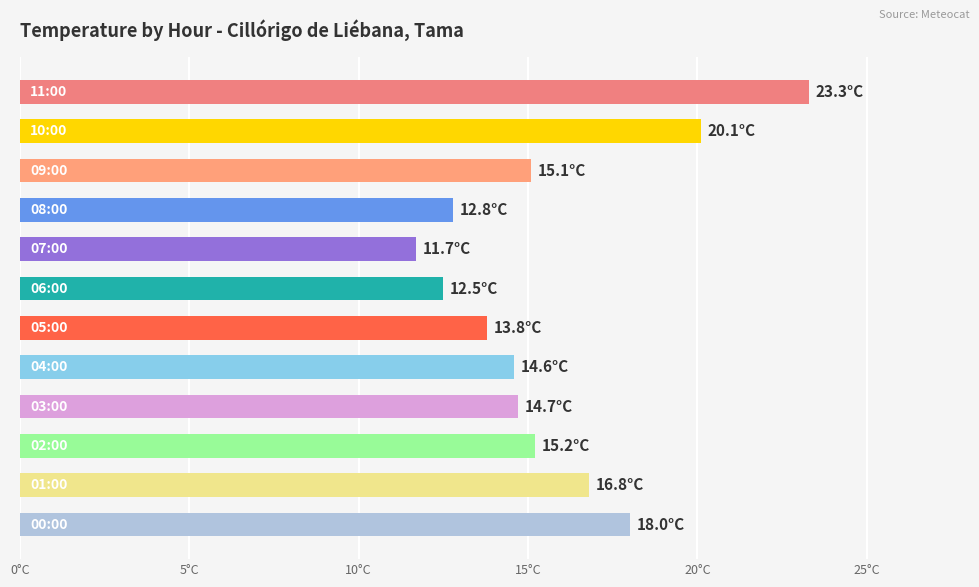

Does the chart contain any negative values?

No